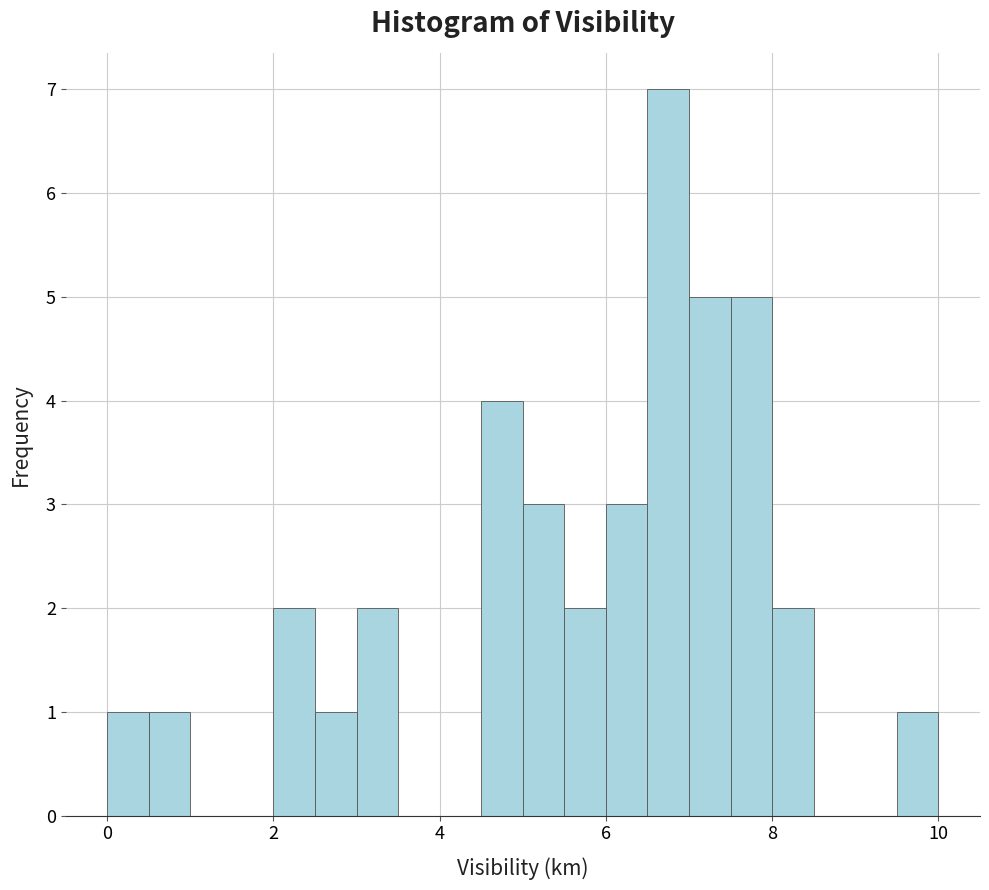

Around what value on the x-axis is the tallest bar? Give the approximate position of its centre, as read against the axis.

6.8